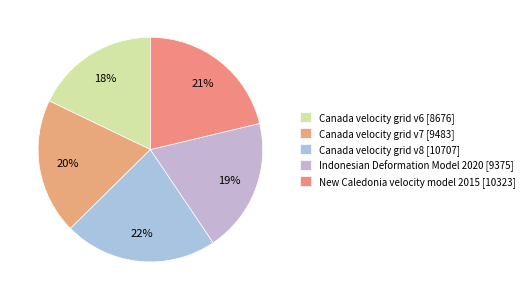

To the nearest percent, what portion does Canada velocity grid v7 represent?

20%